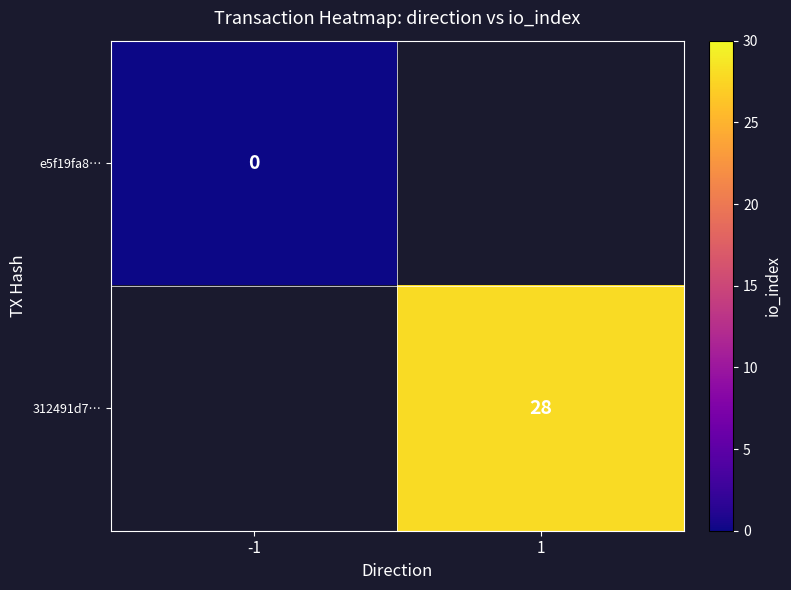

The 312491d7… series shows 16 at 1. True or false?

False